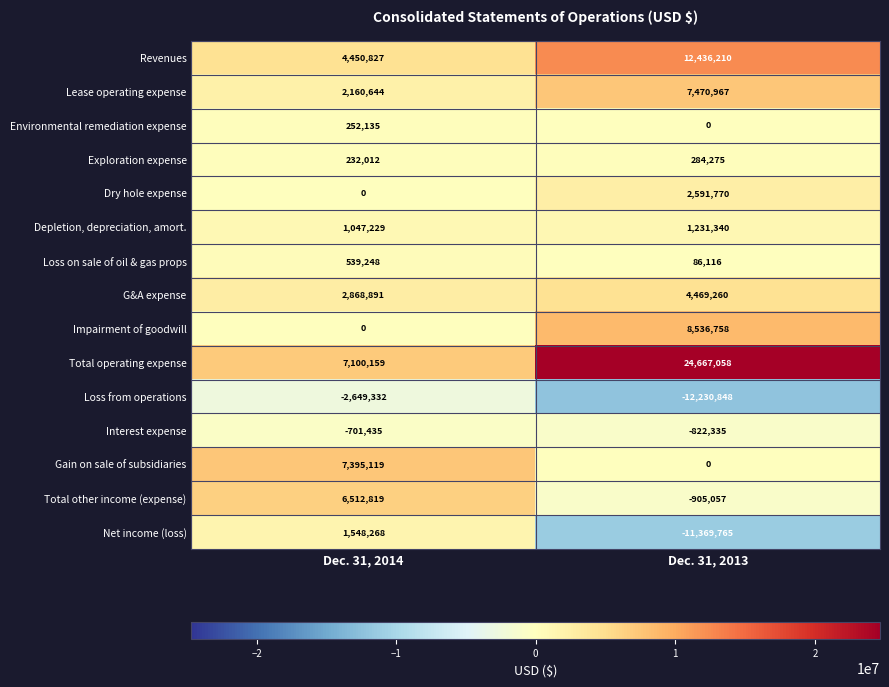

Count the number of data series in this chart.

15